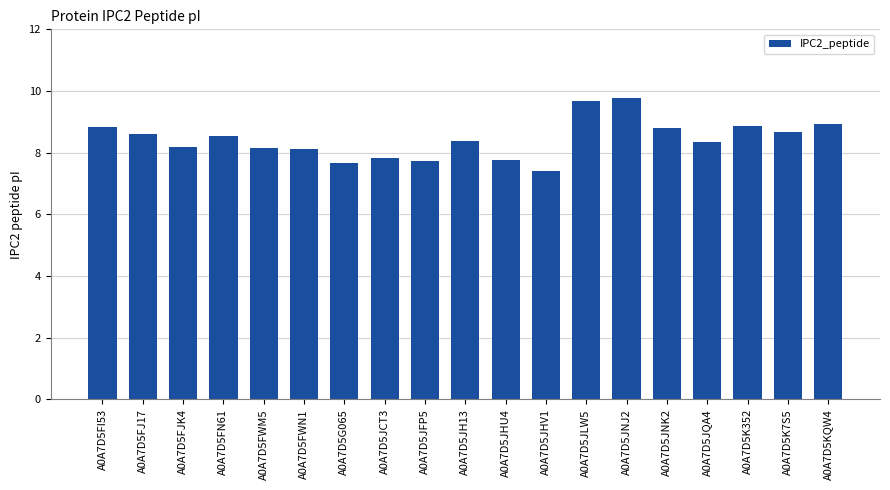

At which category does the chart reach its minimum across all series?

A0A7D5JHV1